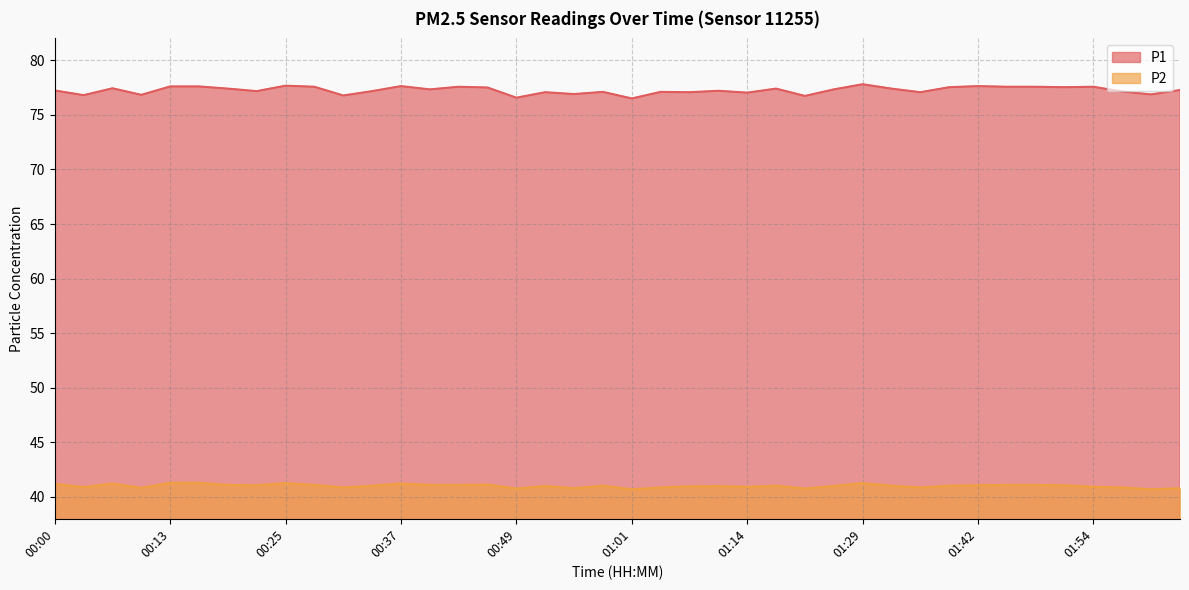

At which label does P1 first exceed 77?

00:00